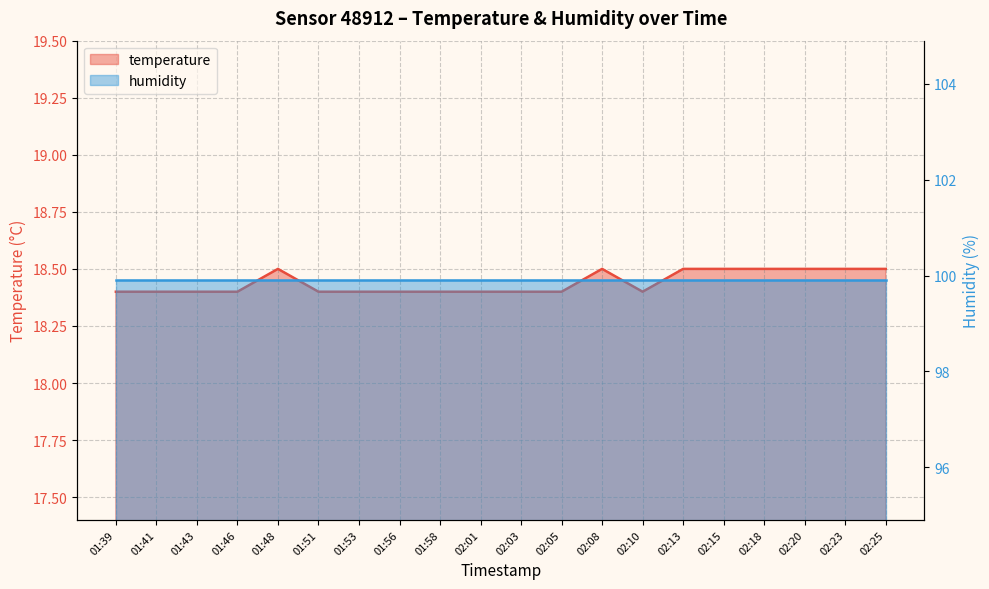

Where is the data nearest to the value 18?

01:39